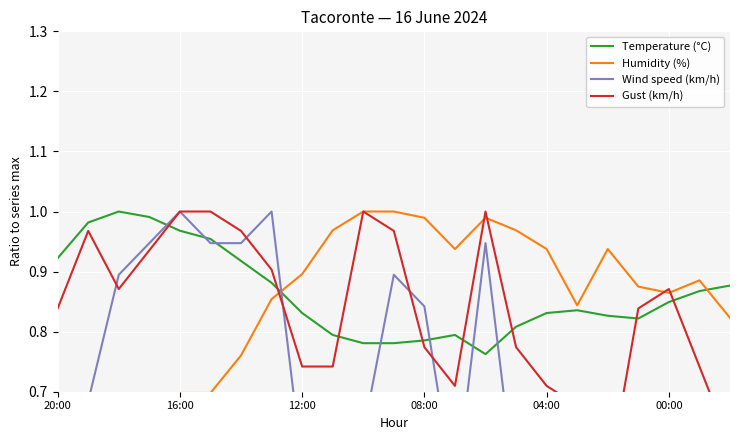

What are all the series names shown in the legend?

Temperature (°C), Humidity (%), Wind speed (km/h), Gust (km/h)